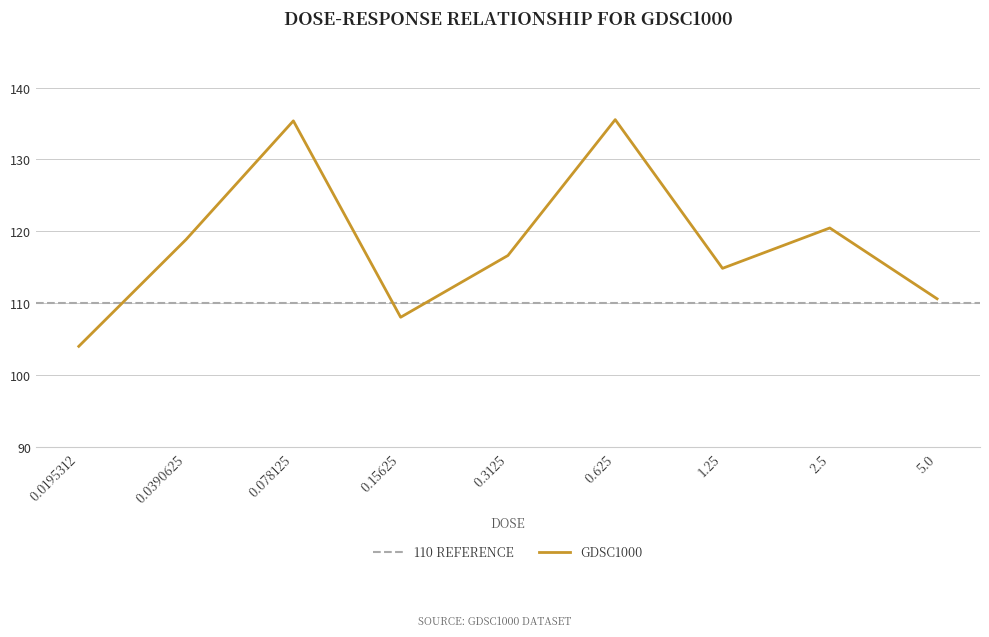

What is the difference between the maximum and second lowest values?

27.5